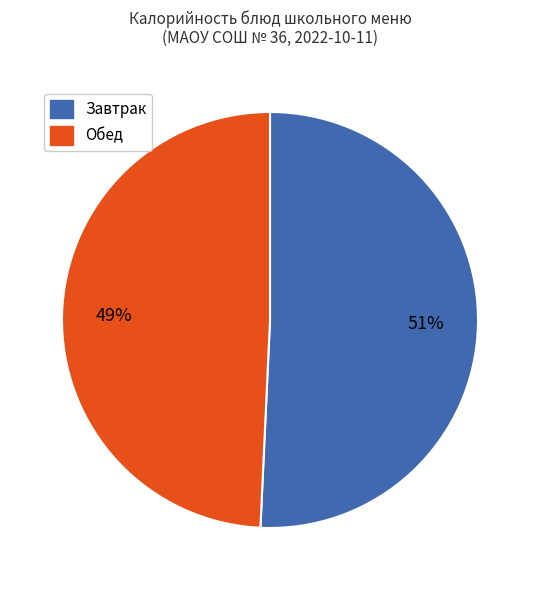

To the nearest percent, what is the average slice percentage?

50%